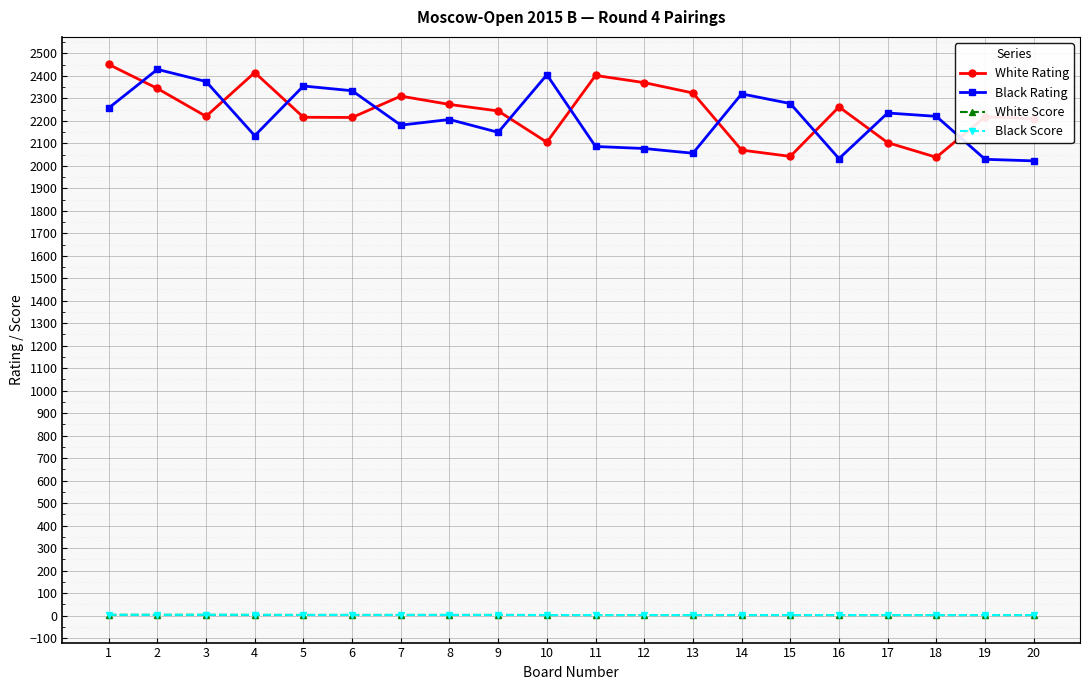

Does the chart have visible grid lines?

Yes